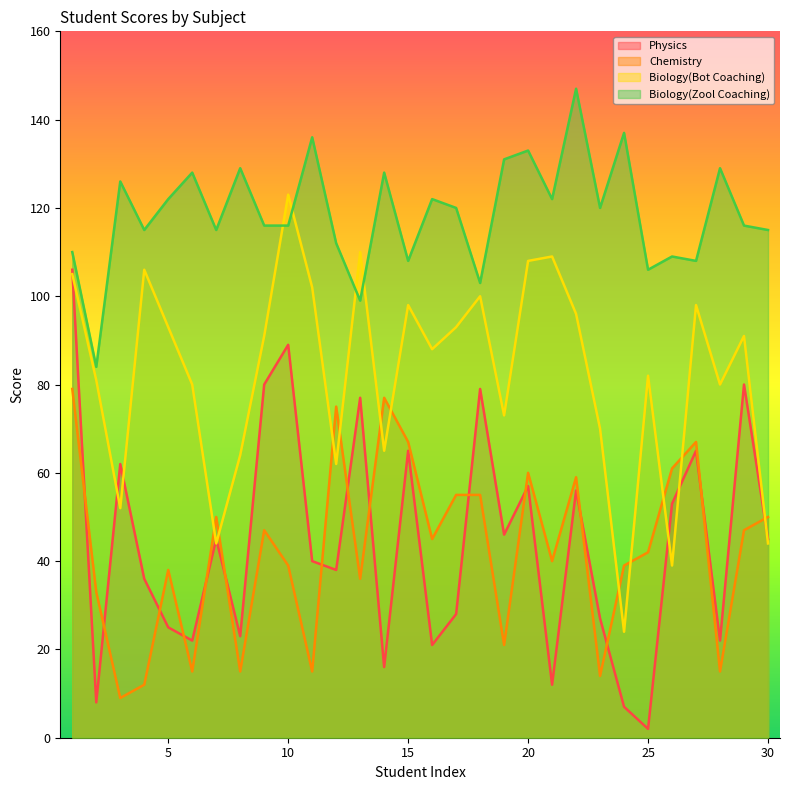

Reading left to right, transcribe all the data shown in this chart.

Physics: 1=106	2=8	3=62	4=36	5=25	6=22	7=45	8=23	9=80	10=89	11=40	12=38	13=77	14=16	15=65	16=21	17=28	18=79	19=46	20=57	21=12	22=56	23=27	24=7	25=2	26=53	27=65	28=22	29=80	30=45
Chemistry: 1=79	2=33	3=9	4=12	5=38	6=15	7=50	8=15	9=47	10=39	11=15	12=75	13=36	14=77	15=67	16=45	17=55	18=55	19=21	20=60	21=40	22=59	23=14	24=39	25=42	26=61	27=67	28=15	29=47	30=50
Biology(Bot Coaching): 1=105	2=81	3=52	4=106	5=93	6=80	7=44	8=64	9=91	10=123	11=102	12=62	13=110	14=65	15=98	16=88	17=93	18=100	19=73	20=108	21=109	22=96	23=70	24=24	25=82	26=39	27=98	28=80	29=91	30=44
Biology(Zool Coaching): 1=110	2=84	3=126	4=115	5=122	6=128	7=115	8=129	9=116	10=116	11=136	12=112	13=99	14=128	15=108	16=122	17=120	18=103	19=131	20=133	21=122	22=147	23=120	24=137	25=106	26=109	27=108	28=129	29=116	30=115